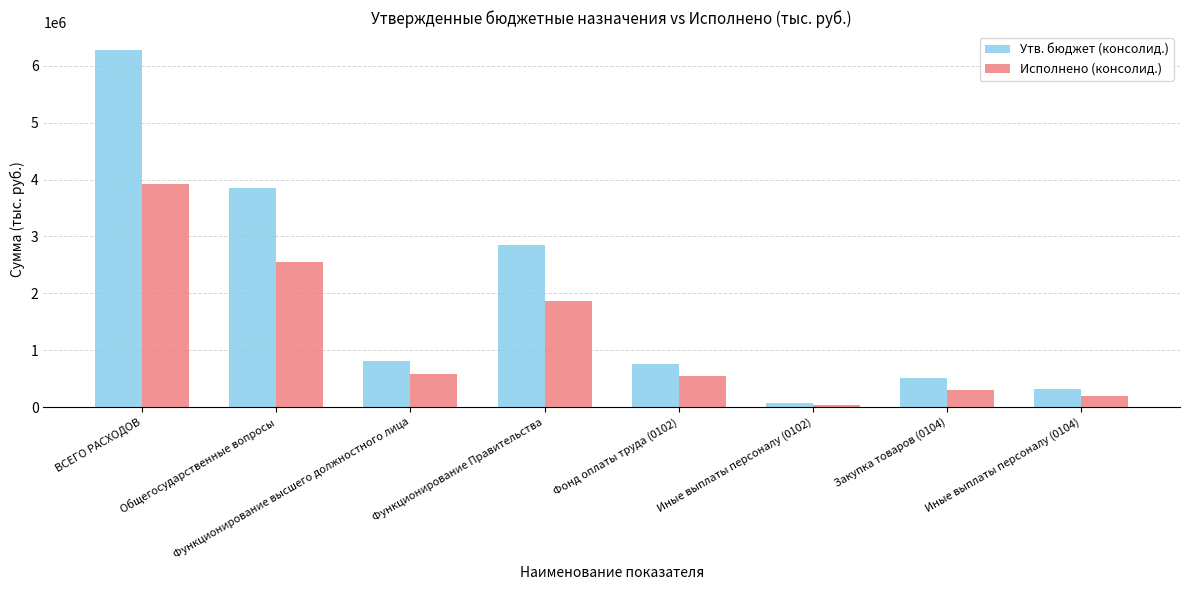

Reading left to right, transcribe all the data shown in this chart.

Утв. бюджет (консолид.): ВСЕГО РАСХОДОВ=6278608.6	Общегосударственные вопросы=3848600.0	Функционирование высшего должностного лица=817200.0	Функционирование Правительства=2853200.0	Фонд оплаты труда (0102)=752200.0	Иные выплаты персоналу (0102)=65000.0	Закупка товаров (0104)=517600.0	Иные выплаты персоналу (0104)=312300.0
Исполнено (консолид.): ВСЕГО РАСХОДОВ=3922792.0	Общегосударственные вопросы=2556090.7	Функционирование высшего должностного лица=579667.2	Функционирование Правительства=1867995.9	Фонд оплаты труда (0102)=543982.7	Иные выплаты персоналу (0102)=35684.5	Закупка товаров (0104)=295676.7	Иные выплаты персоналу (0104)=191032.1